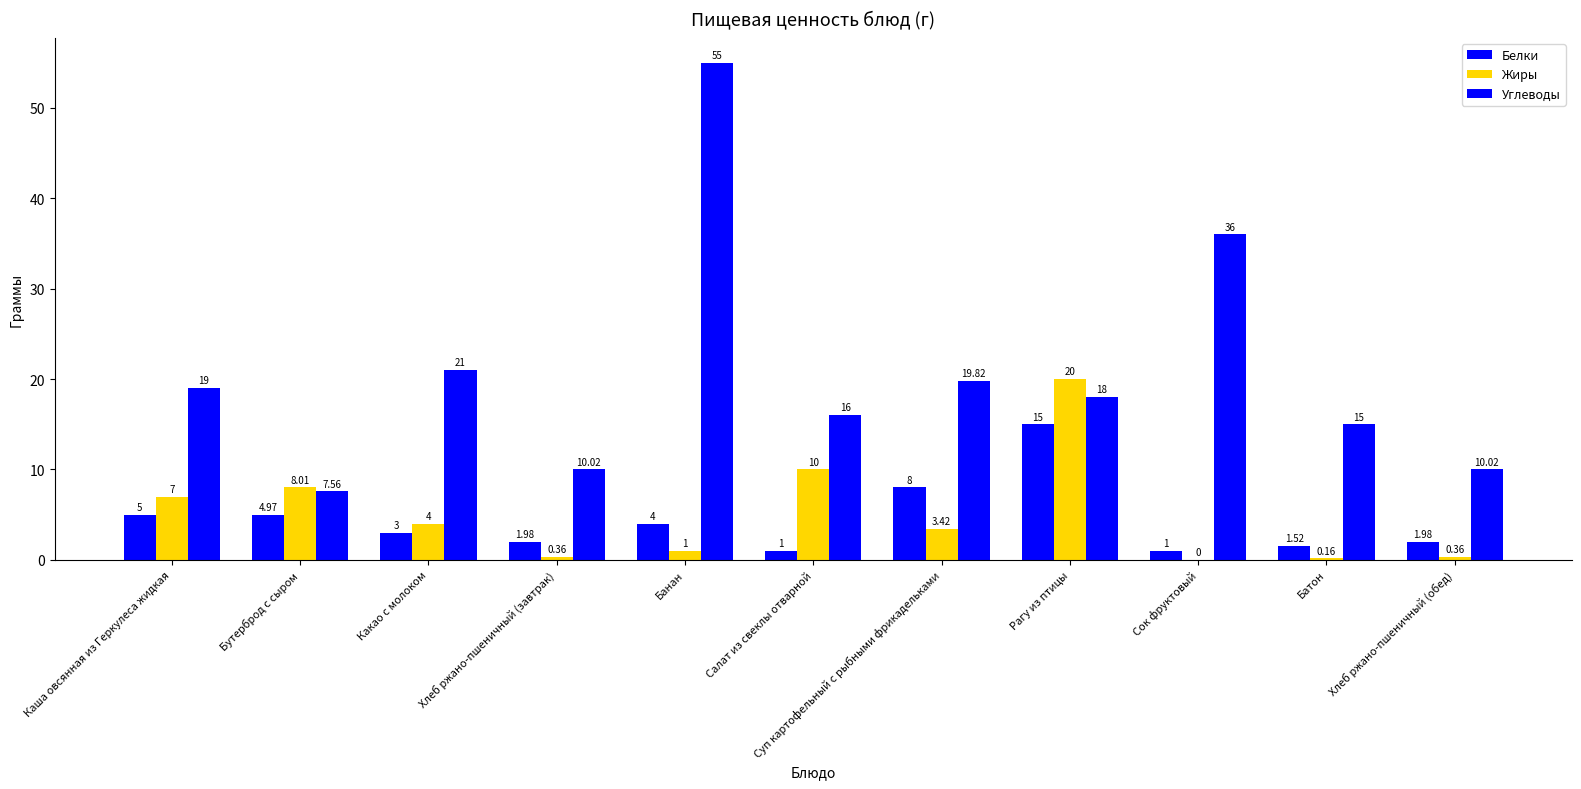

List the series in order of their peak value, highest first.

Углеводы, Жиры, Белки